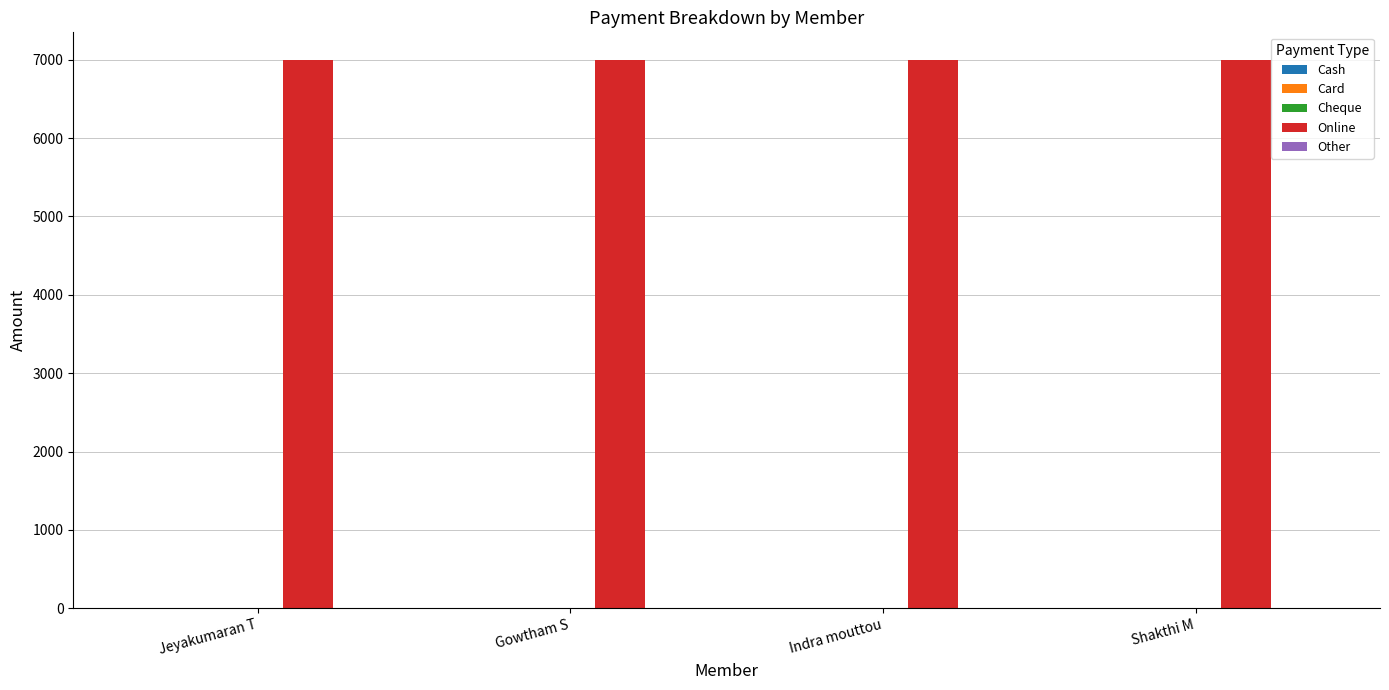

What is the label of the 2nd bar from the right?

Indra mouttou